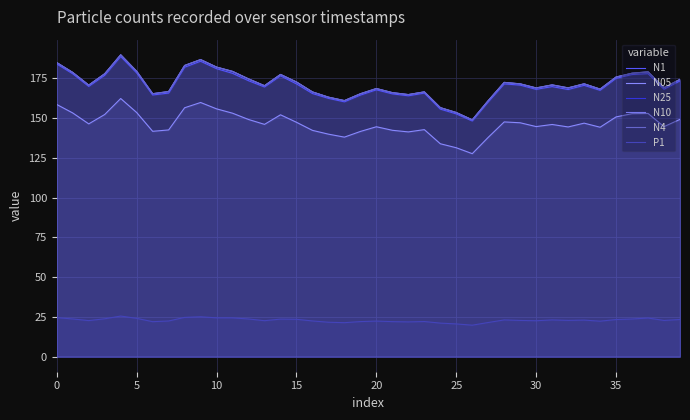

How many lines are shown in the chart?

6